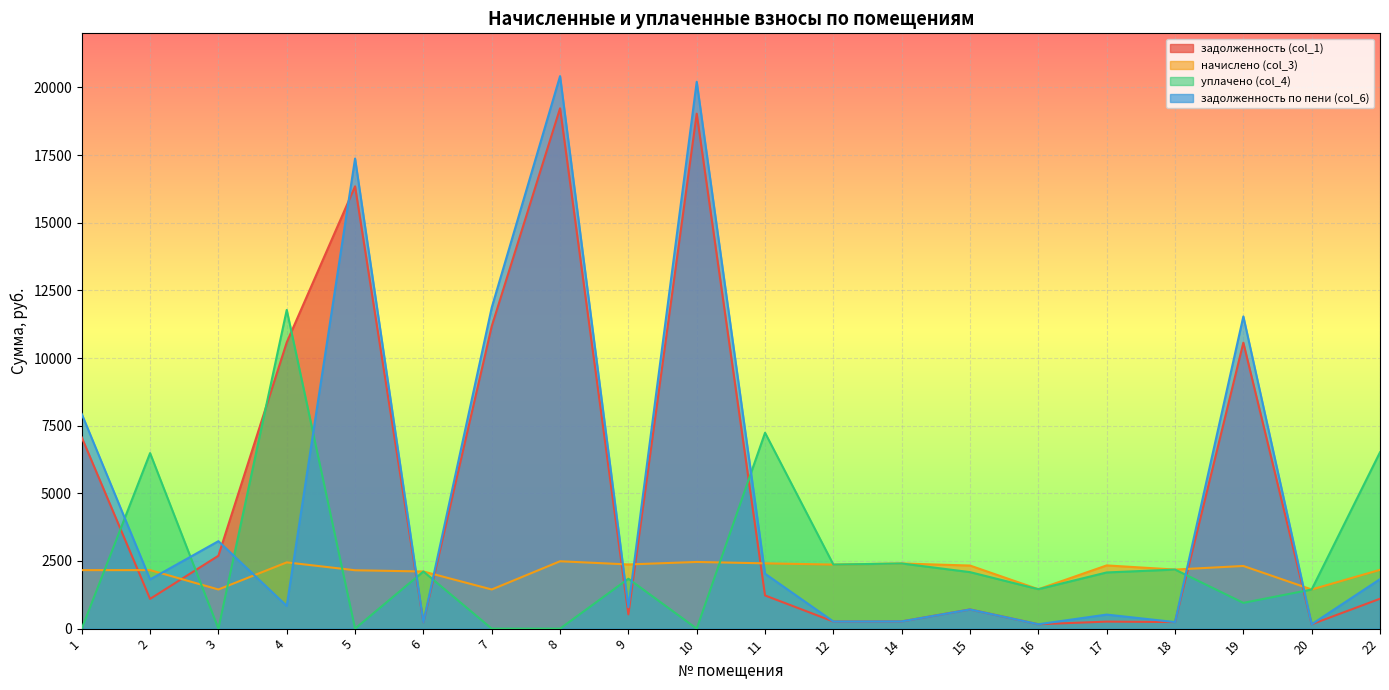

How many times do начислено (col_3) and задолженность (col_1) cross each other?

9